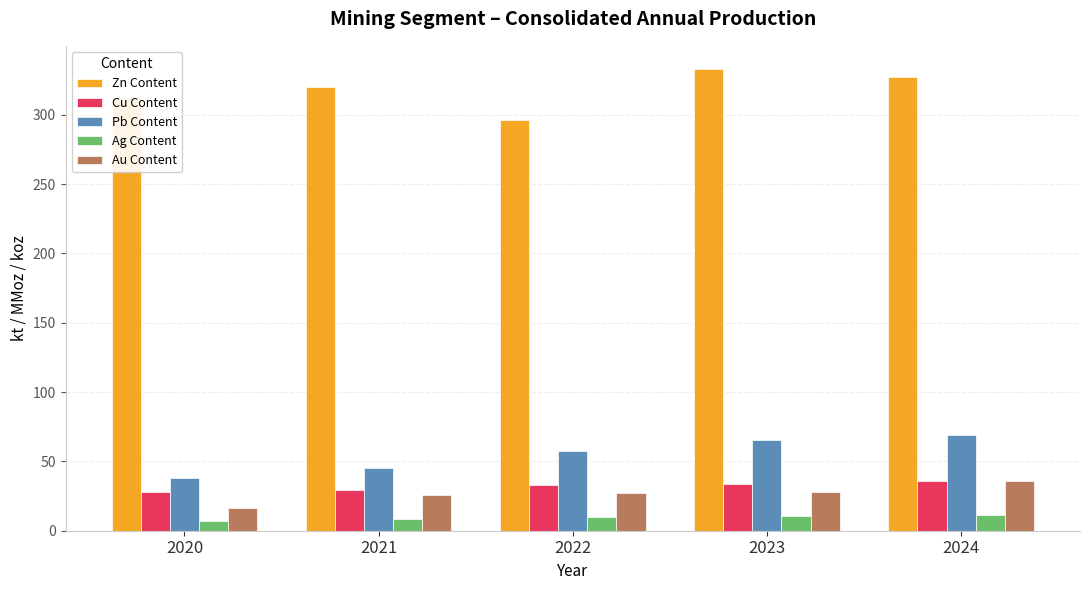

The value of Au Content at 2020 is 16.2. True or false?

True